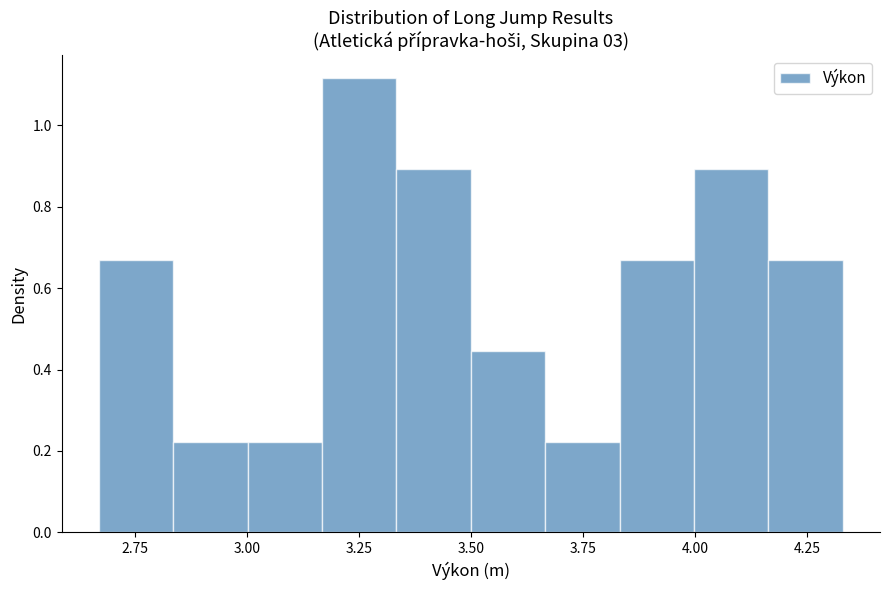

Read against the x-axis, roughly where is the centre of the tallest bar?

3.25